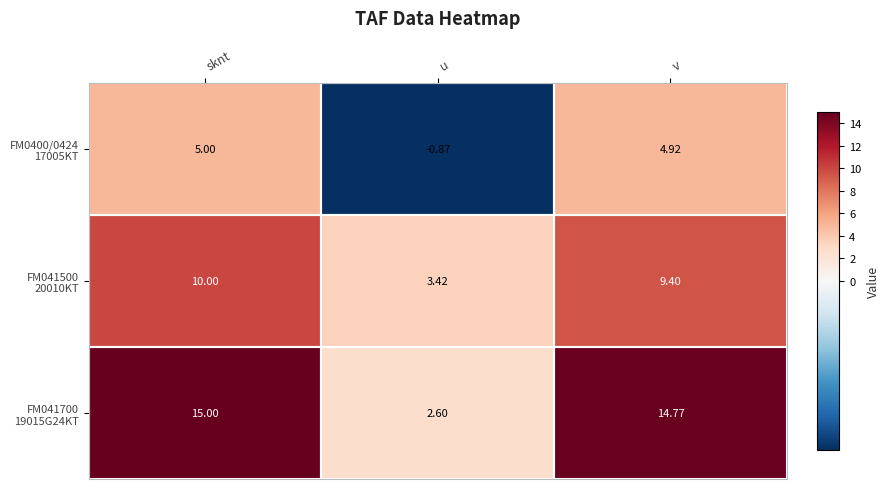

At which category is the sum across all series the highest?

sknt